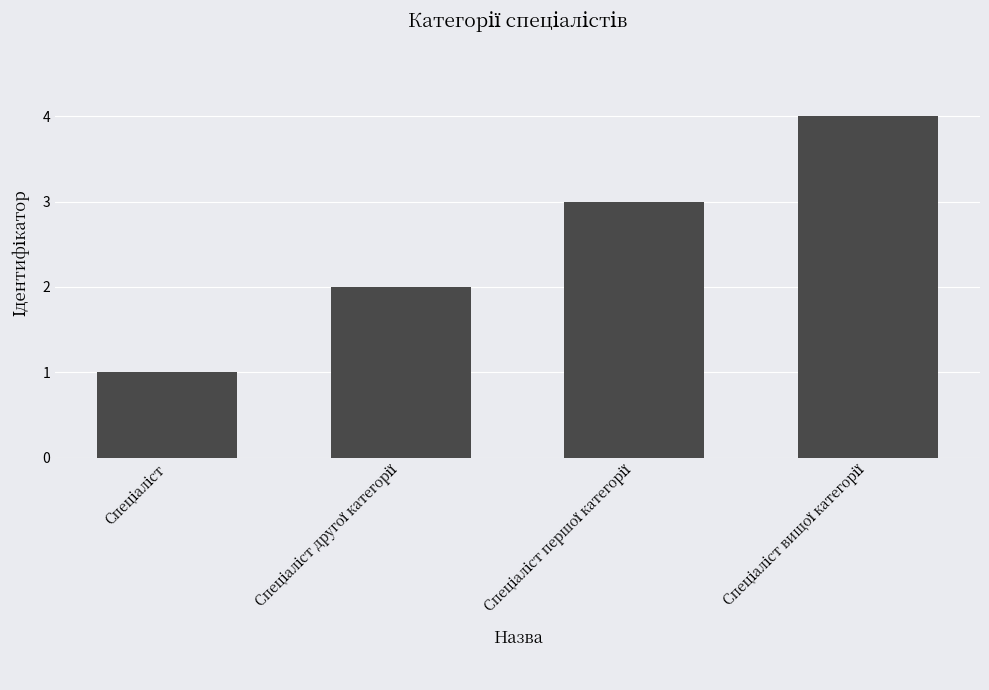

What is the maximum value shown in the chart?

4